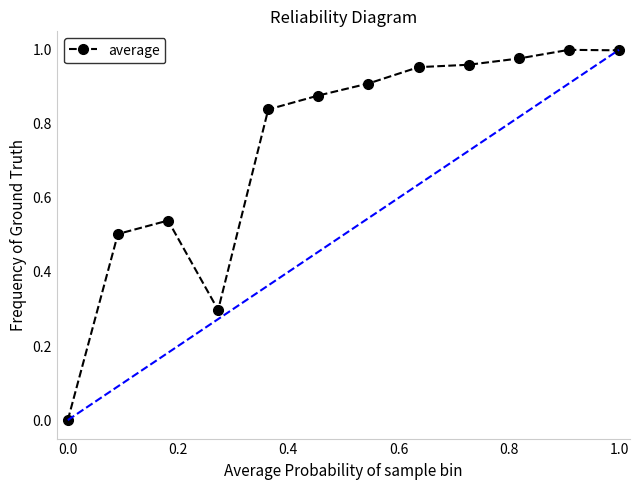

True or false: there are more than 0 points higher than both neighbors.

True